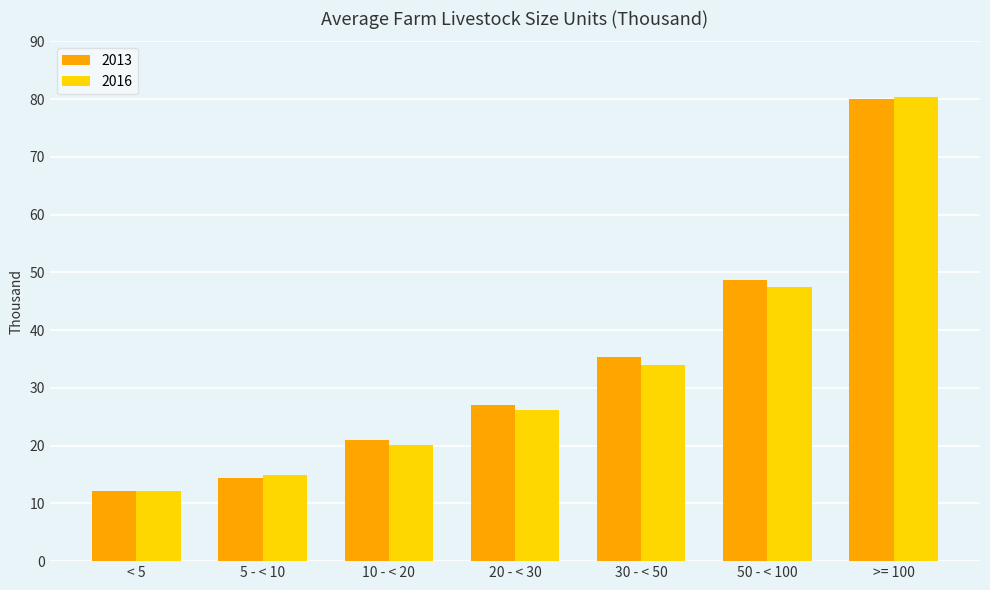

True or false: 2013 has a value of 20.3 at 30 - < 50.

False